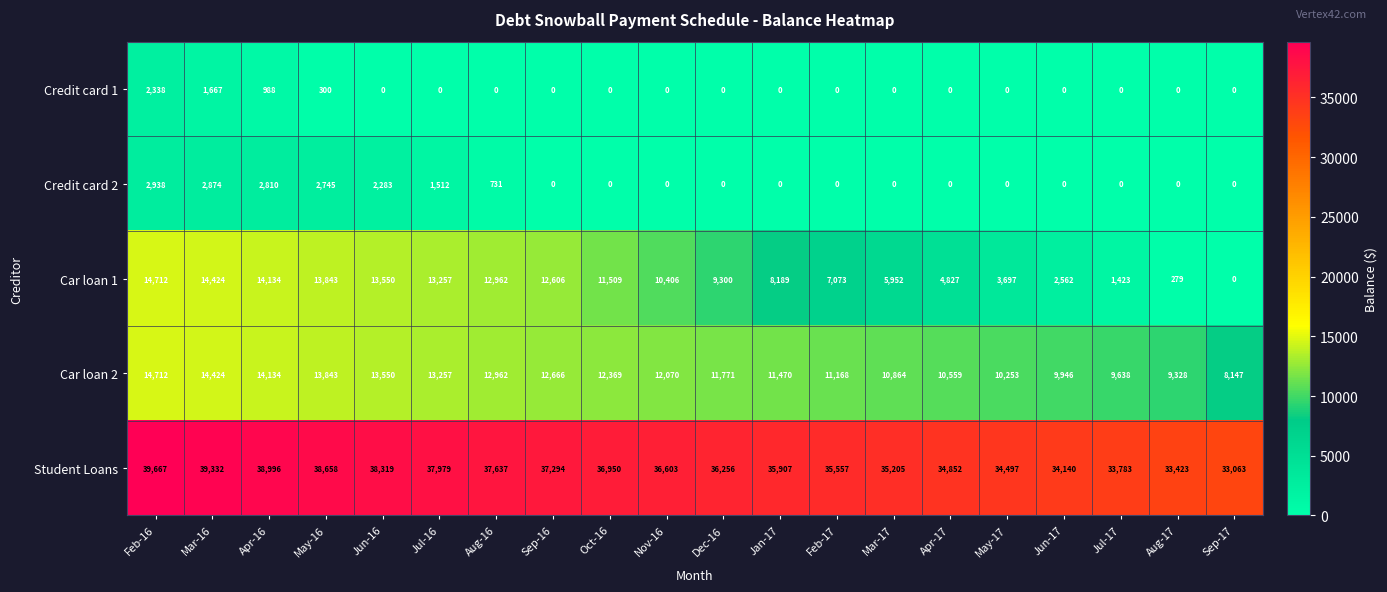

Rank the categories by Car loan 2 value from highest to lowest.

Feb-16, Mar-16, Apr-16, May-16, Jun-16, Jul-16, Aug-16, Sep-16, Oct-16, Nov-16, Dec-16, Jan-17, Feb-17, Mar-17, Apr-17, May-17, Jun-17, Jul-17, Aug-17, Sep-17